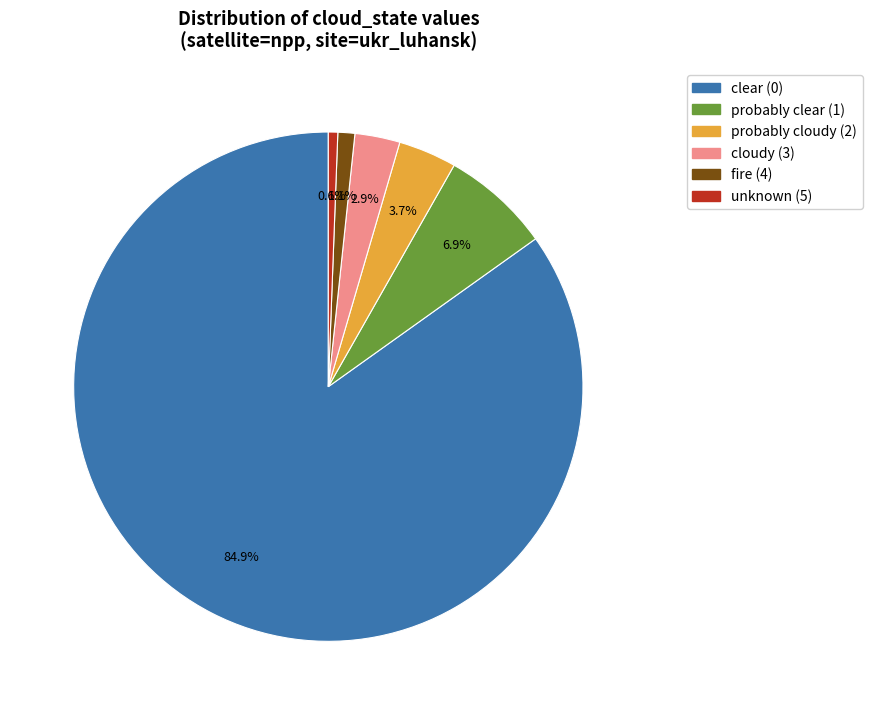

What is the ratio of the value at probably clear (1) to the value at cloudy (3)?

2.4